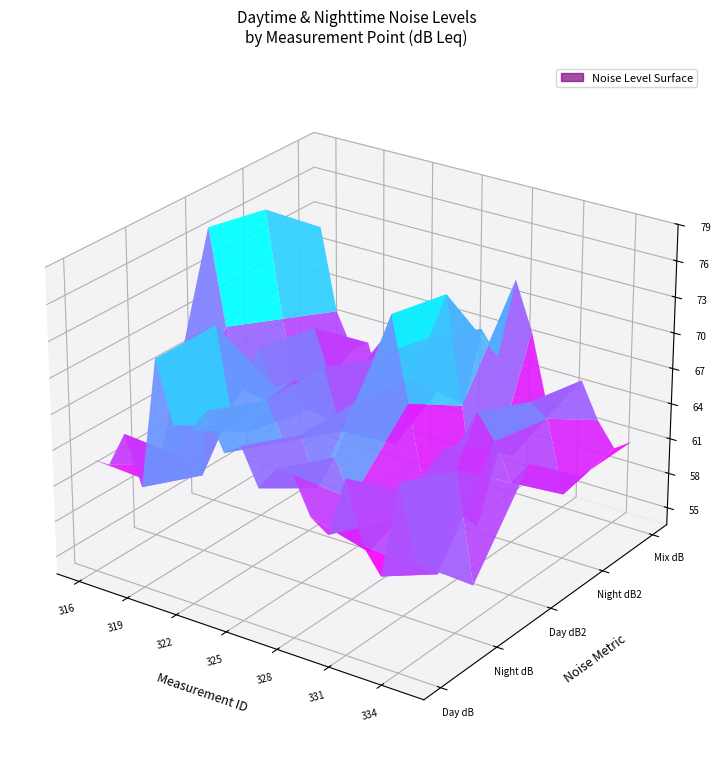

What is the average value of the 3 series?

67